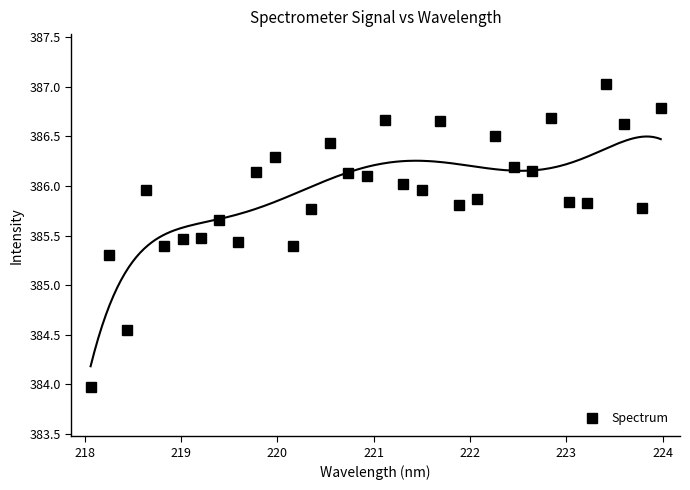

How many data points are less than 385?

2